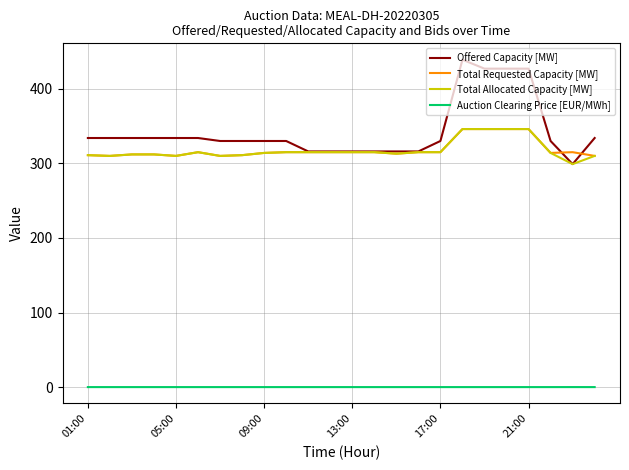

Which series has the widest spread of values?

Offered Capacity [MW]